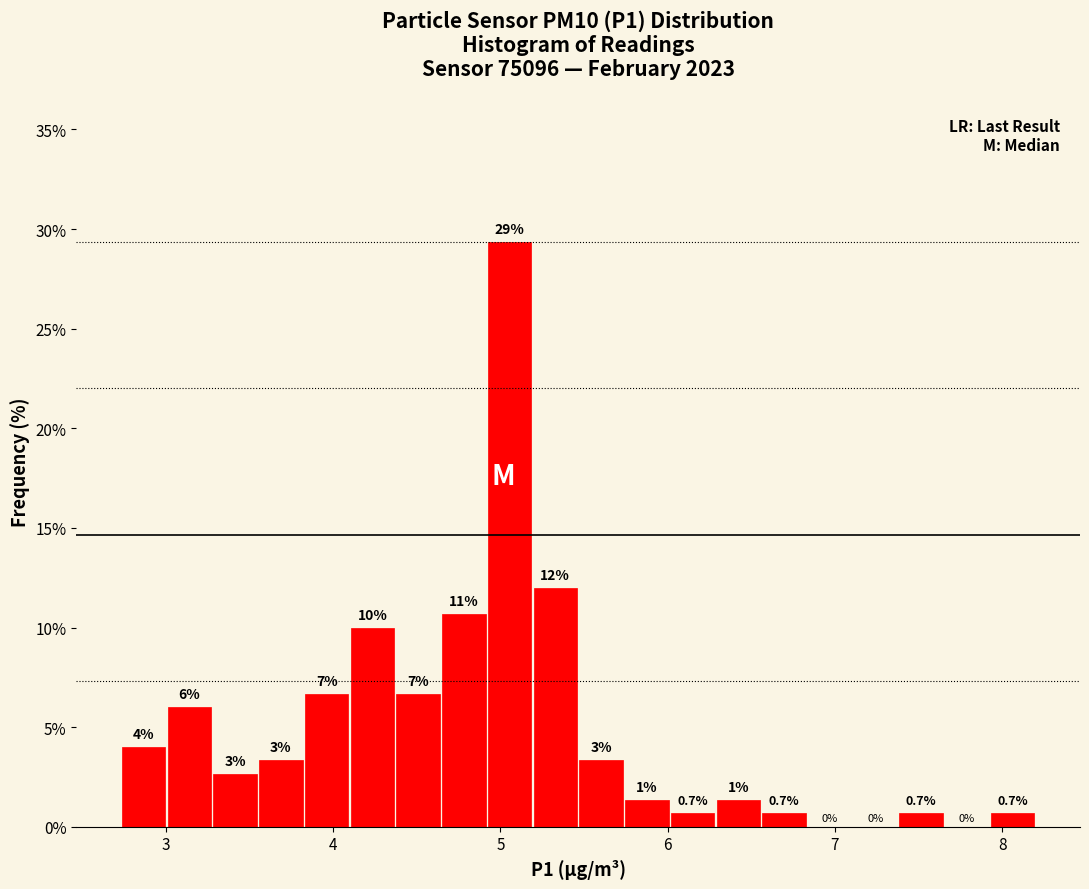

Read against the x-axis, roughly where is the centre of the tallest bar?

5.1